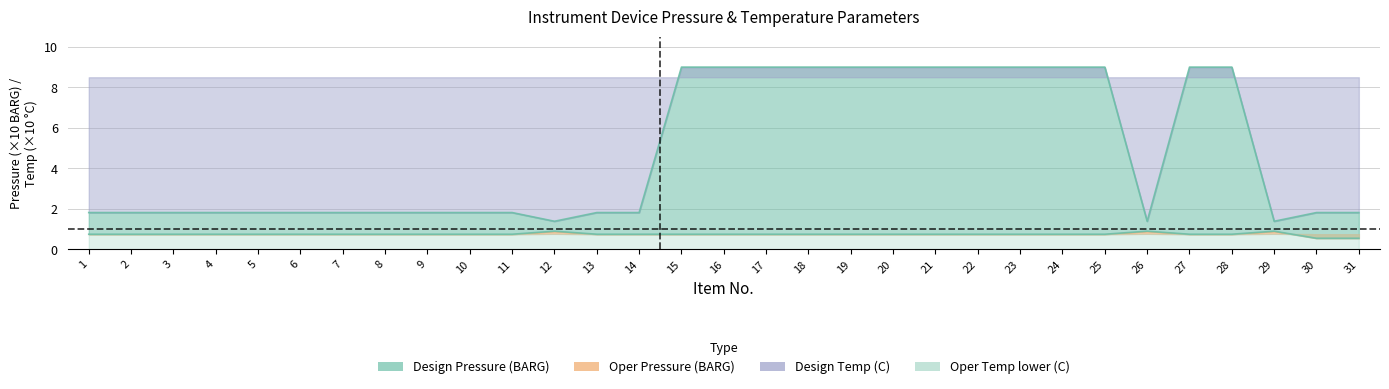

Where is Oper Pressure (BARG) nearest to the value 0?

30